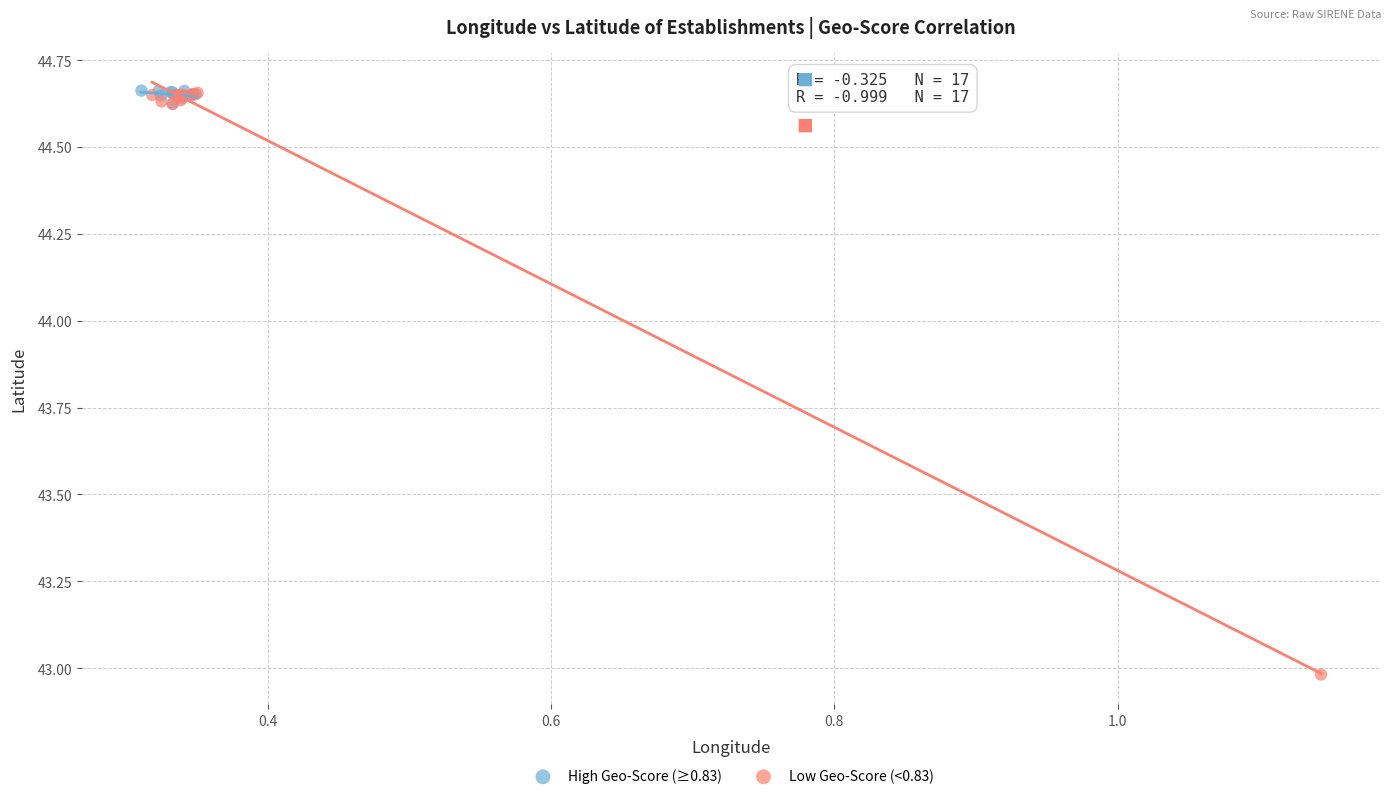

What are all the series names shown in the legend?

High Geo-Score (≥0.83), Low Geo-Score (<0.83)